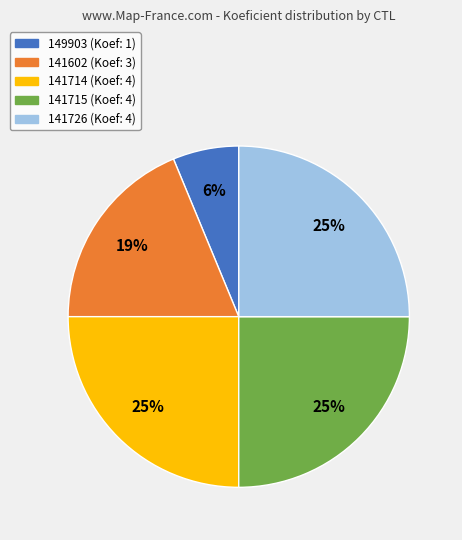

Does 141714 account for over 50% of the chart?

No